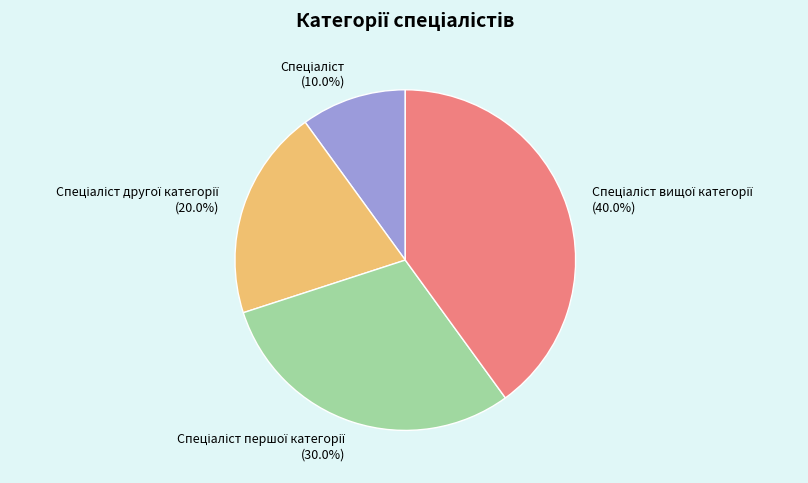

Does any single category account for the majority?

No